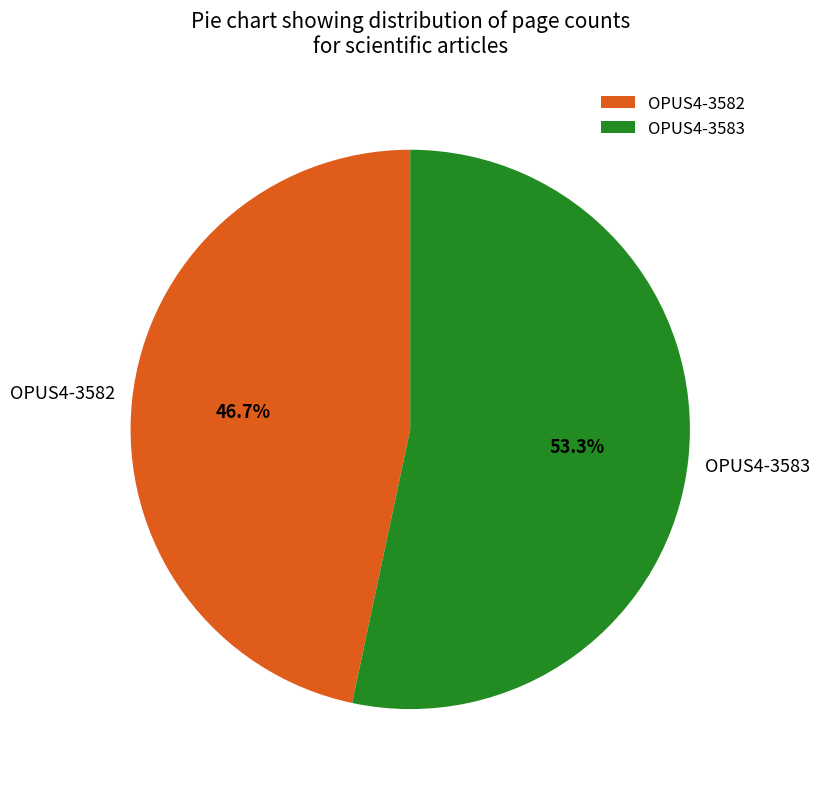

How many slices are in this pie chart?

2